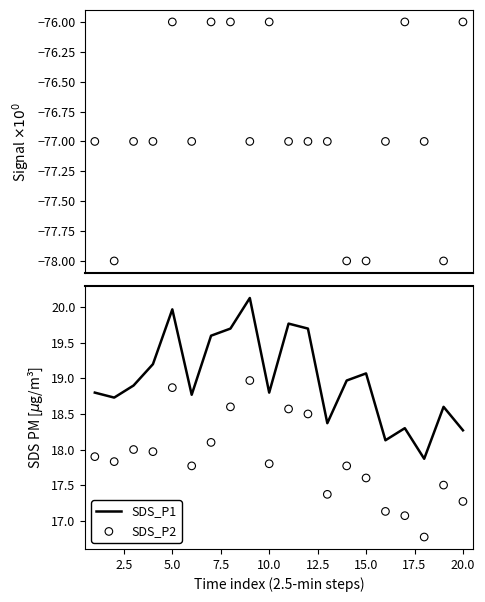

Which series has the largest total across all categories?

SDS_P1